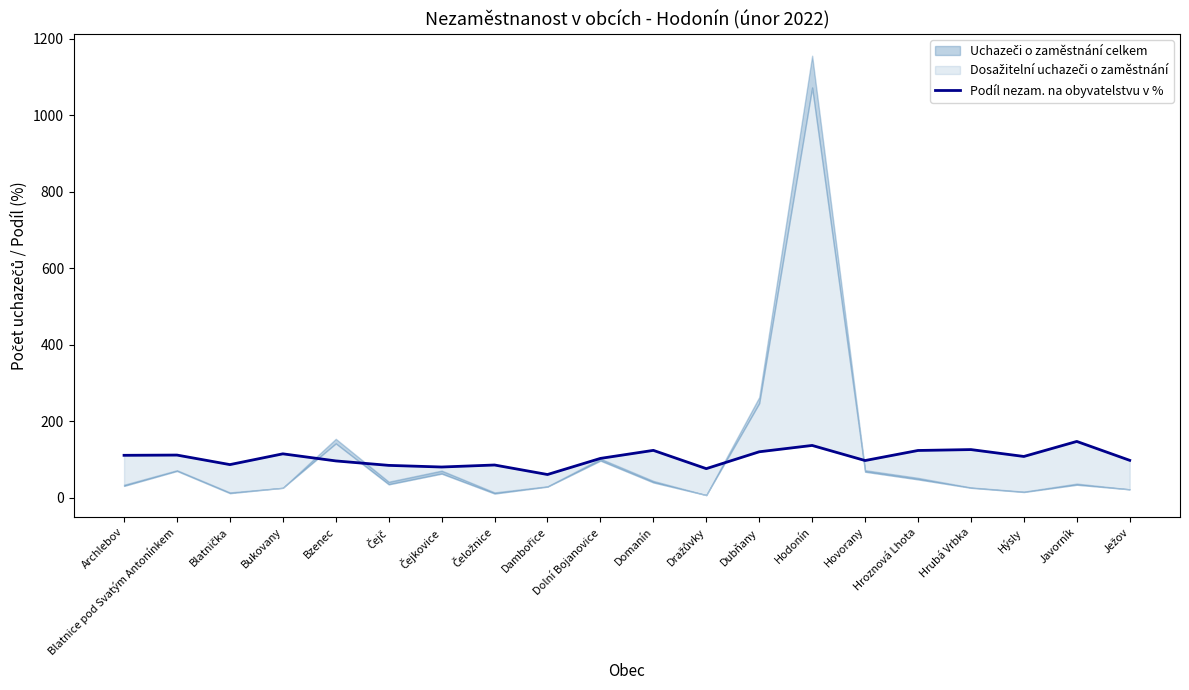

How many lines are shown in the chart?

1